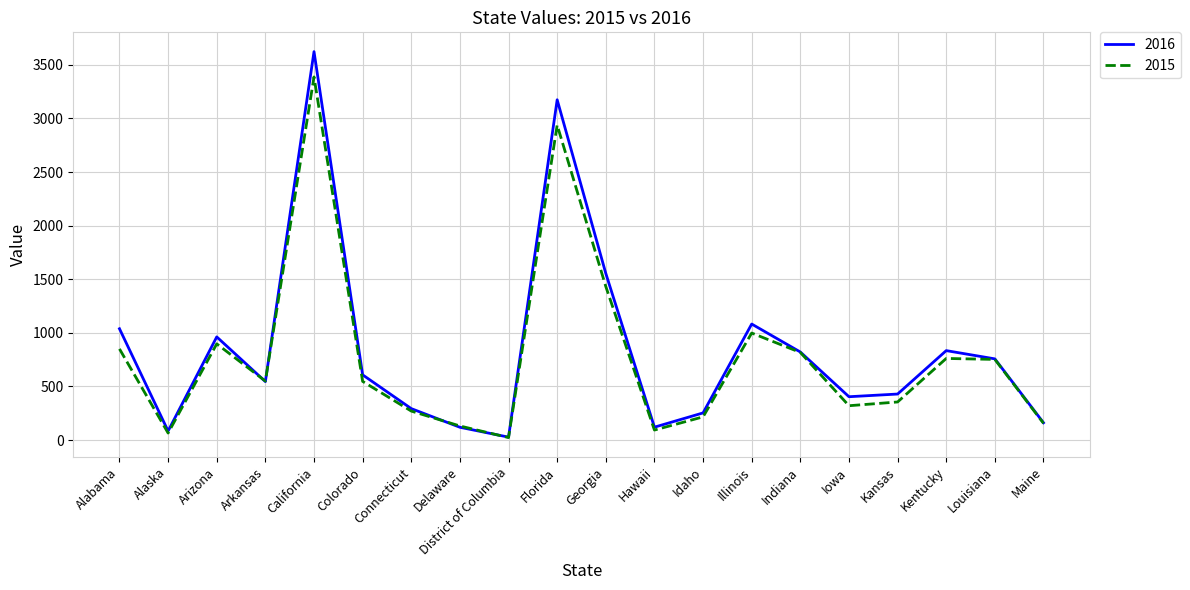

At which label does 2016 first exceed 608?

Alabama